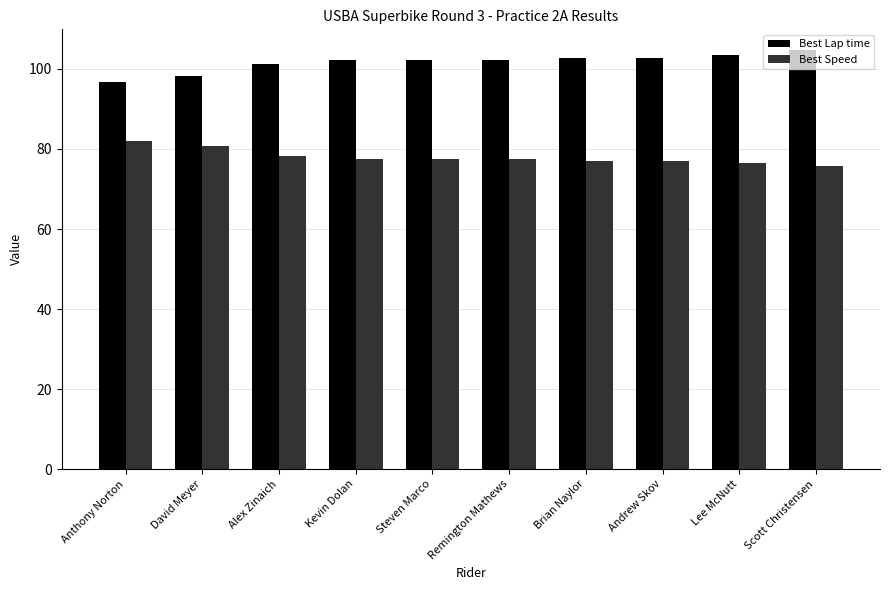

What is the difference between the maximum and minimum values in the Best Speed series?

6.2